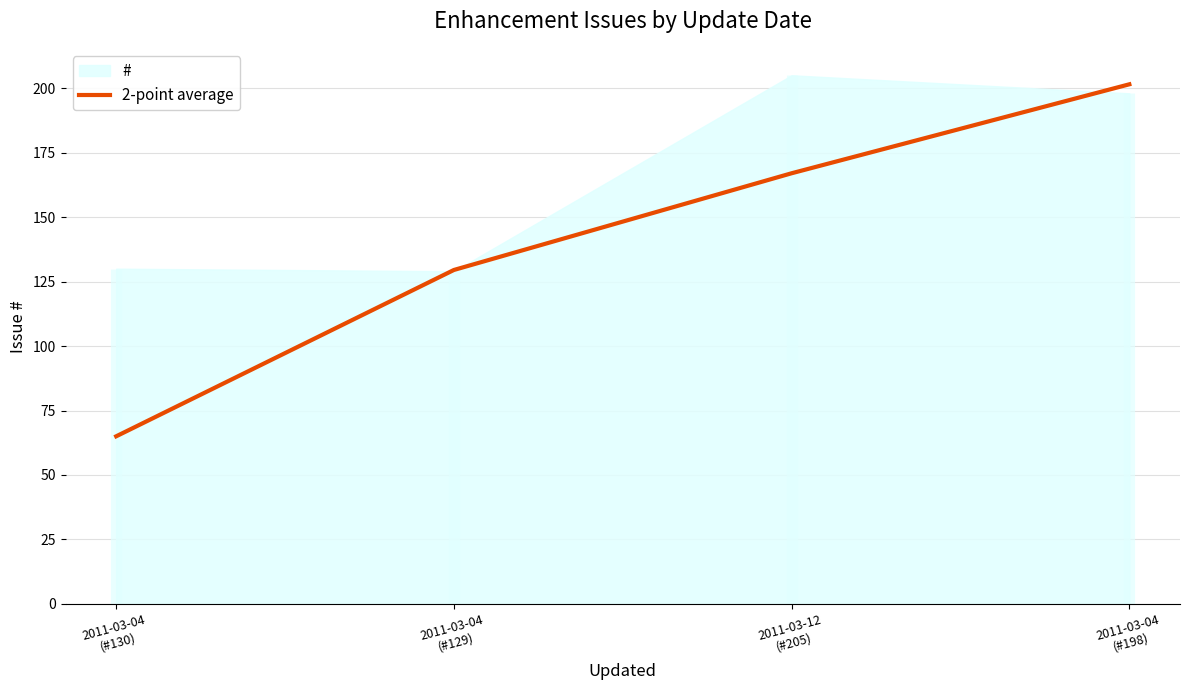

What is the greatest value displayed?

201.5